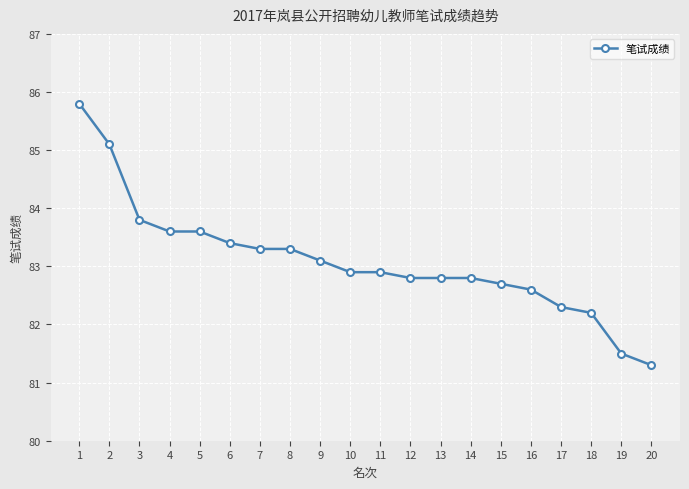

Is it true that the value at 4 is 83.6?

True